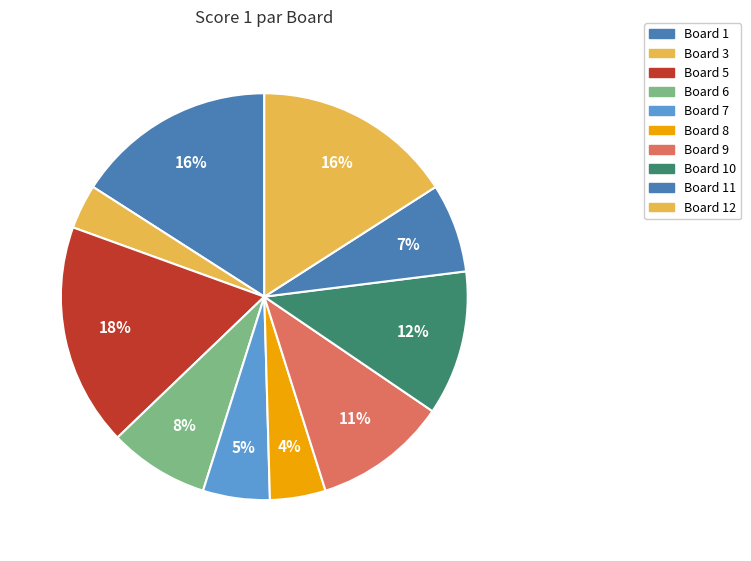

How many slices are in this pie chart?

10